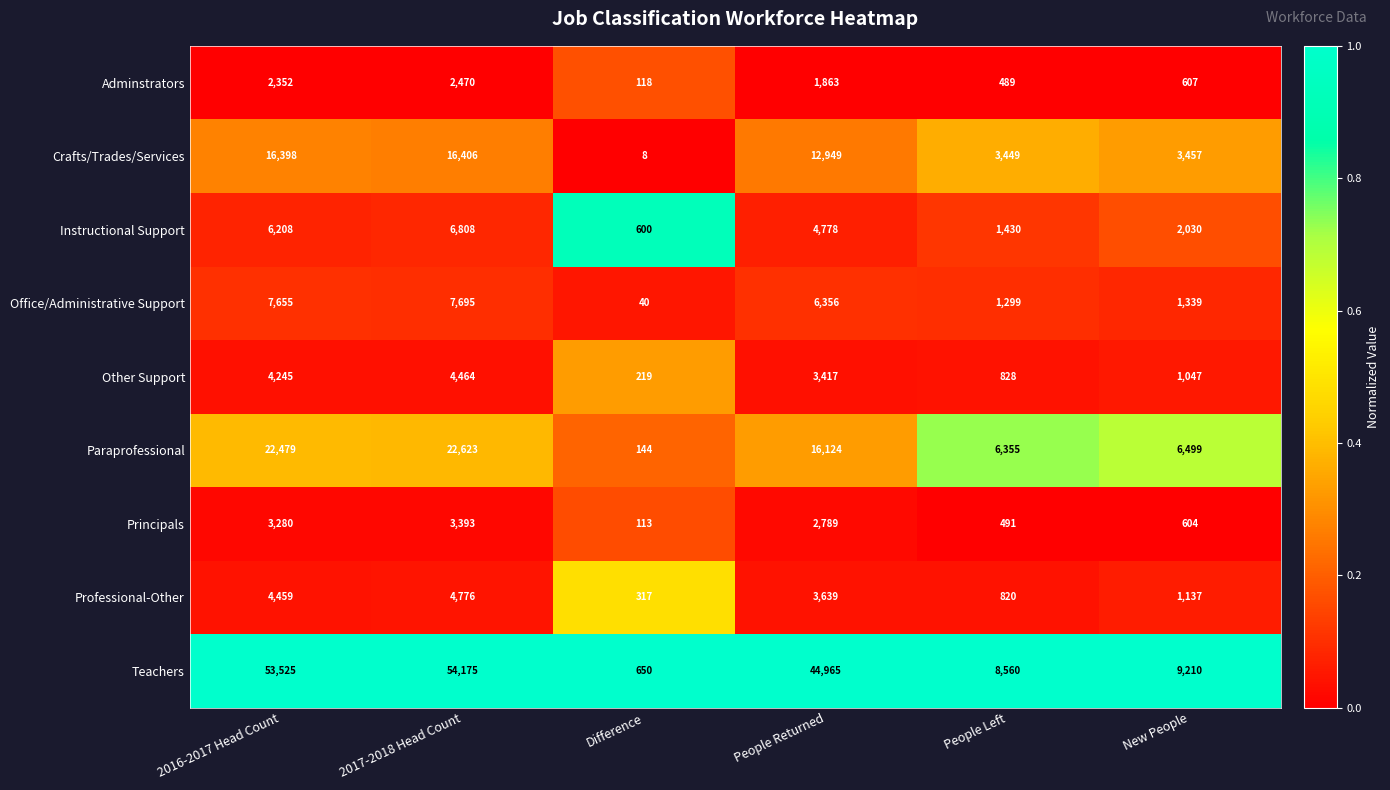

What is the sum of the Professional-Other values at People Returned and 2017-2018 Head Count?

8415